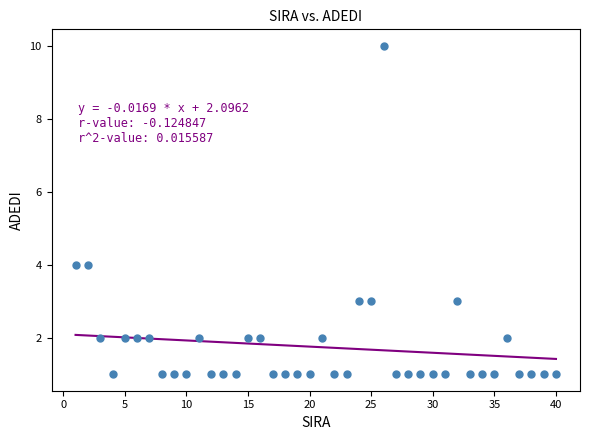

What is the range of X values (max minus min)?

39